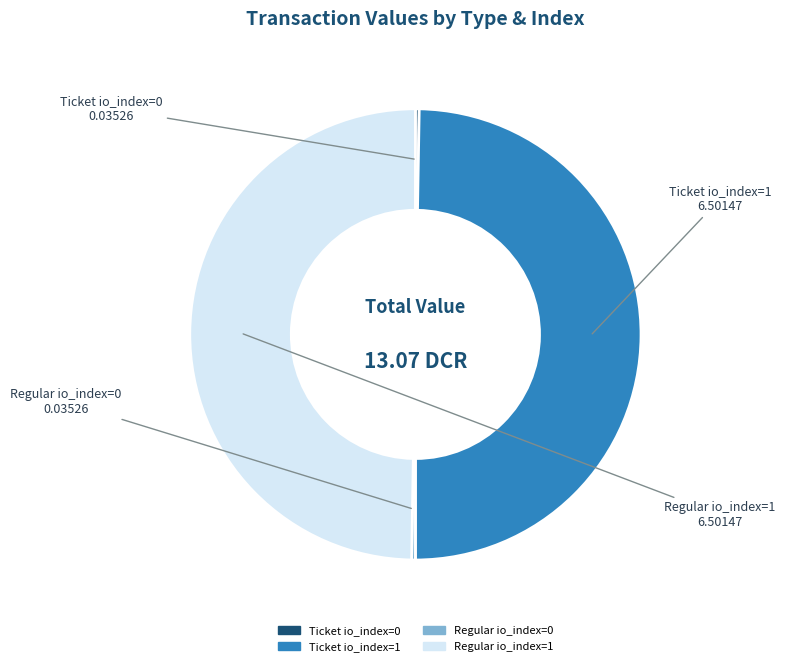

Is there a majority slice in this chart?

No